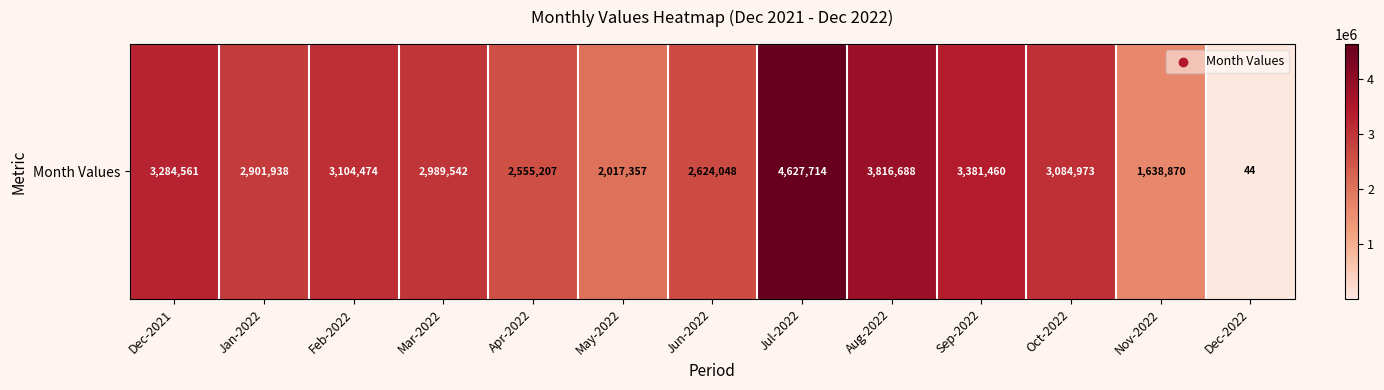

Approximately how many times larger is the value at May-2022 compared to Jan-2022?

0.7